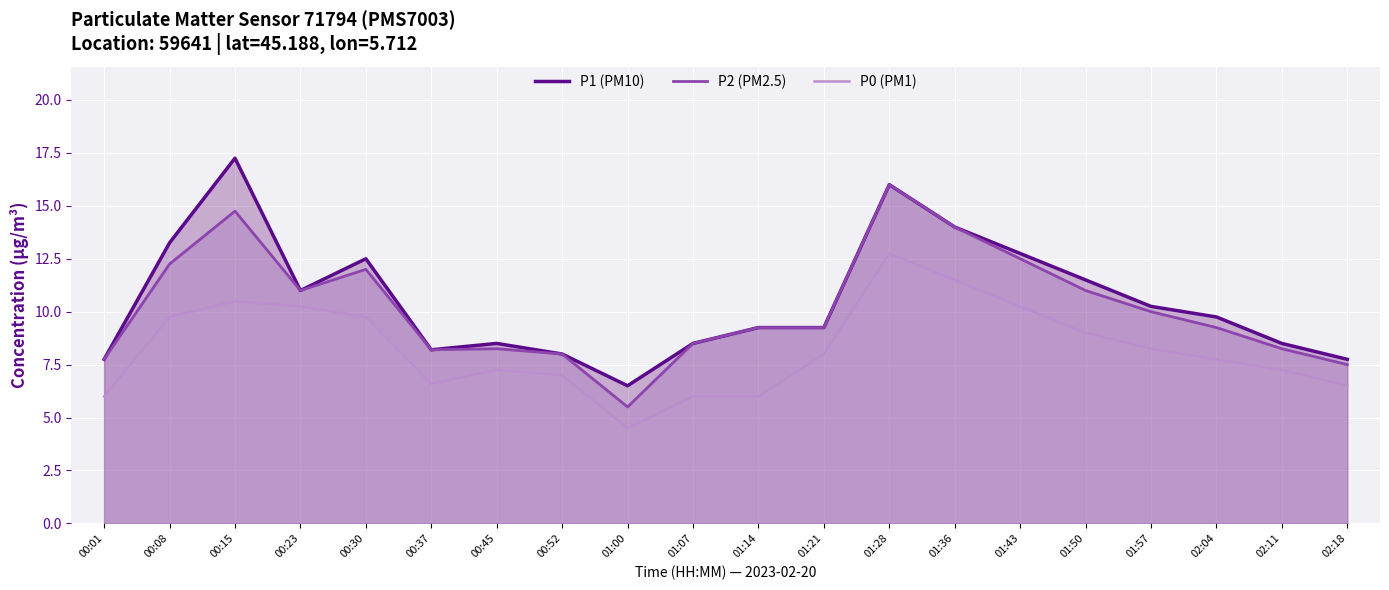

Reading left to right, extract all data points from this chart.

P1 (PM10): 00:01=7.8	00:08=13.2	00:15=17.2	00:23=11.0	00:30=12.5	00:37=8.2	00:45=8.5	00:52=8.0	01:00=6.5	01:07=8.5	01:14=9.2	01:21=9.2	01:28=16.0	01:36=14.0	01:43=12.8	01:50=11.5	01:57=10.2	02:04=9.8	02:11=8.5	02:18=7.8
P2 (PM2.5): 00:01=7.8	00:08=12.2	00:15=14.8	00:23=11.0	00:30=12.0	00:37=8.2	00:45=8.2	00:52=8.0	01:00=5.5	01:07=8.5	01:14=9.2	01:21=9.2	01:28=16.0	01:36=14.0	01:43=12.5	01:50=11.0	01:57=10.0	02:04=9.2	02:11=8.2	02:18=7.5
P0 (PM1): 00:01=6.0	00:08=9.8	00:15=10.5	00:23=10.2	00:30=9.8	00:37=6.6	00:45=7.2	00:52=7.0	01:00=4.5	01:07=6.0	01:14=6.0	01:21=8.0	01:28=12.8	01:36=11.5	01:43=10.2	01:50=9.0	01:57=8.2	02:04=7.8	02:11=7.2	02:18=6.5